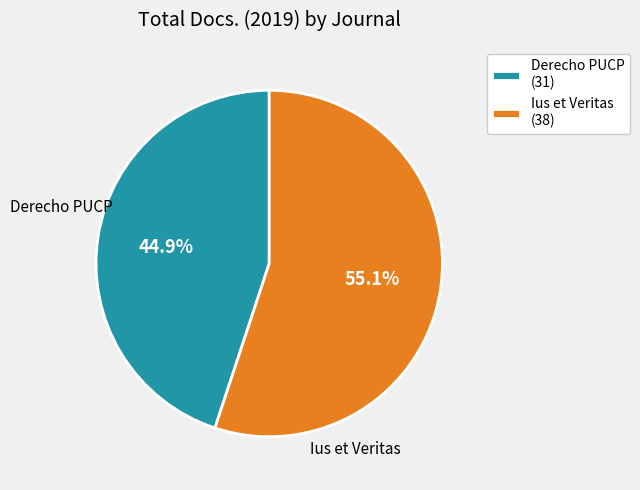

Does Ius et Veritas represent more than half of the total?

Yes